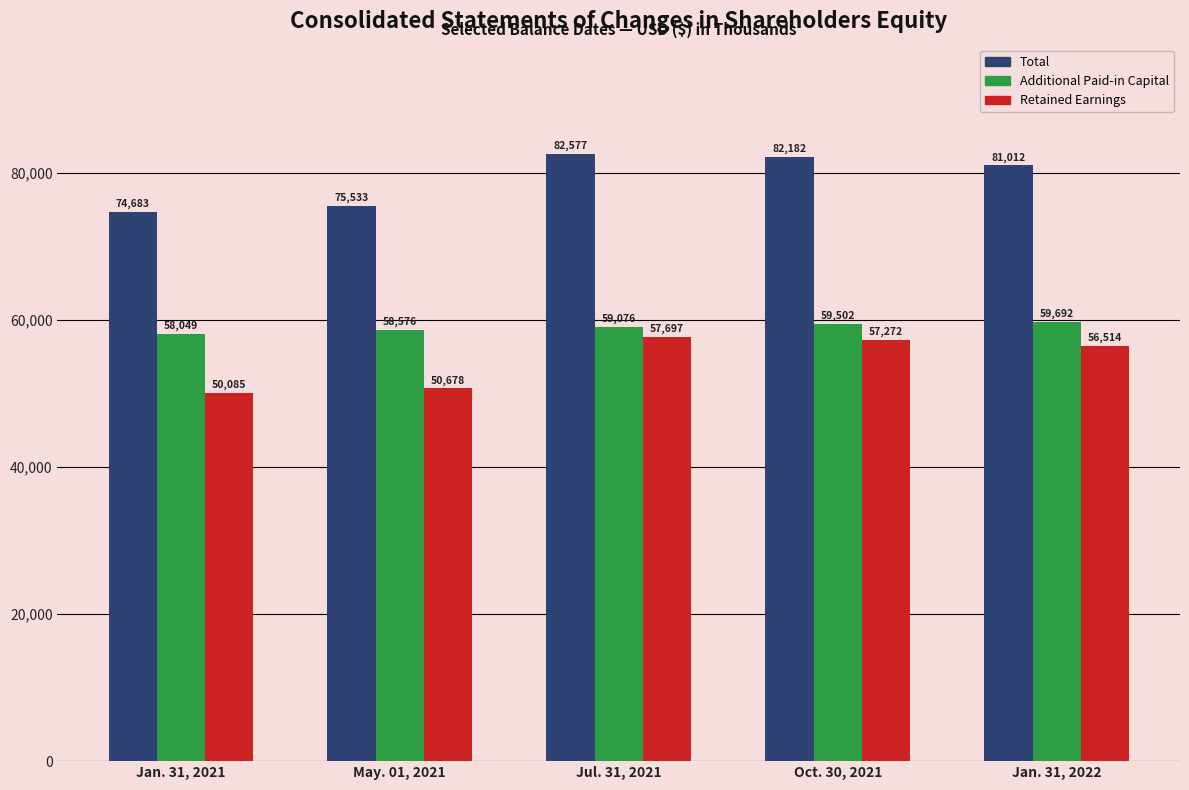

Where does the Total series first go above 81012?

Jul. 31, 2021